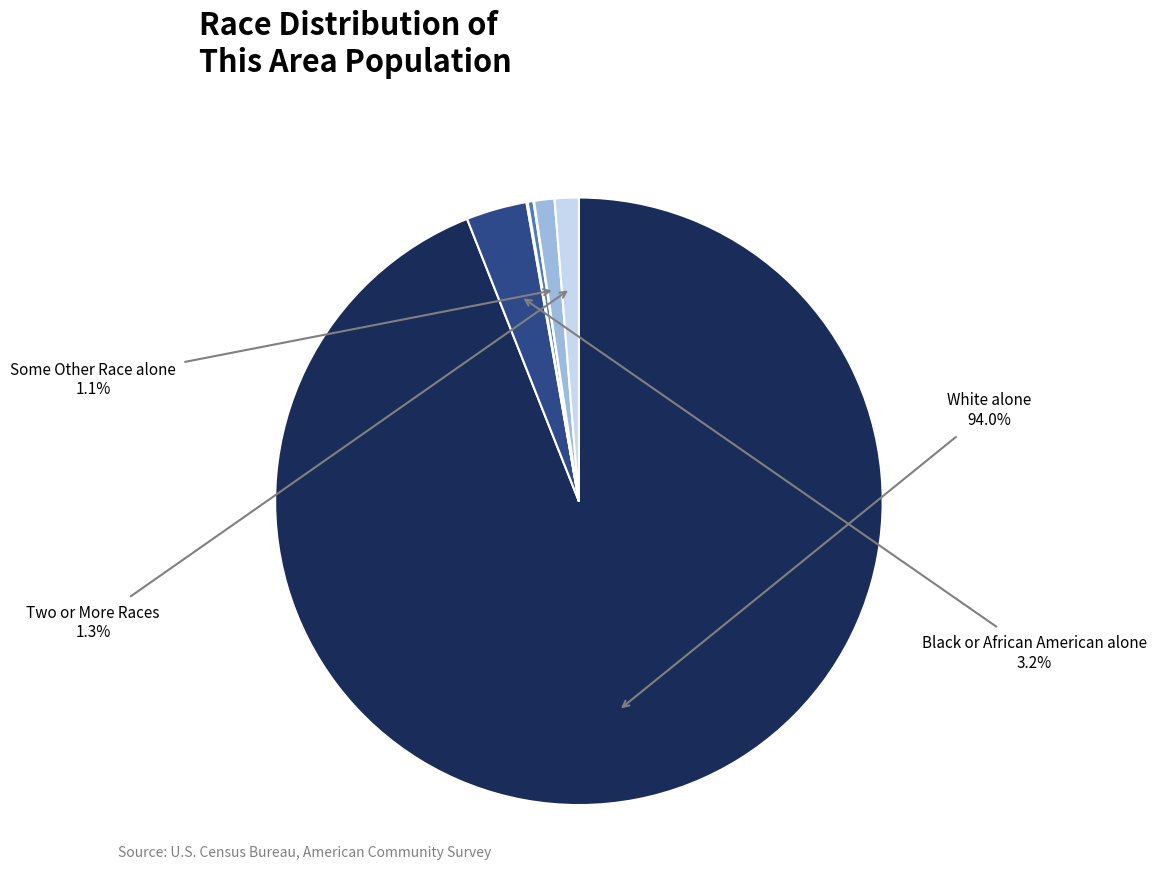

Which category has the smallest portion of the pie?

Native Hawaiian and Other Pacific Islander